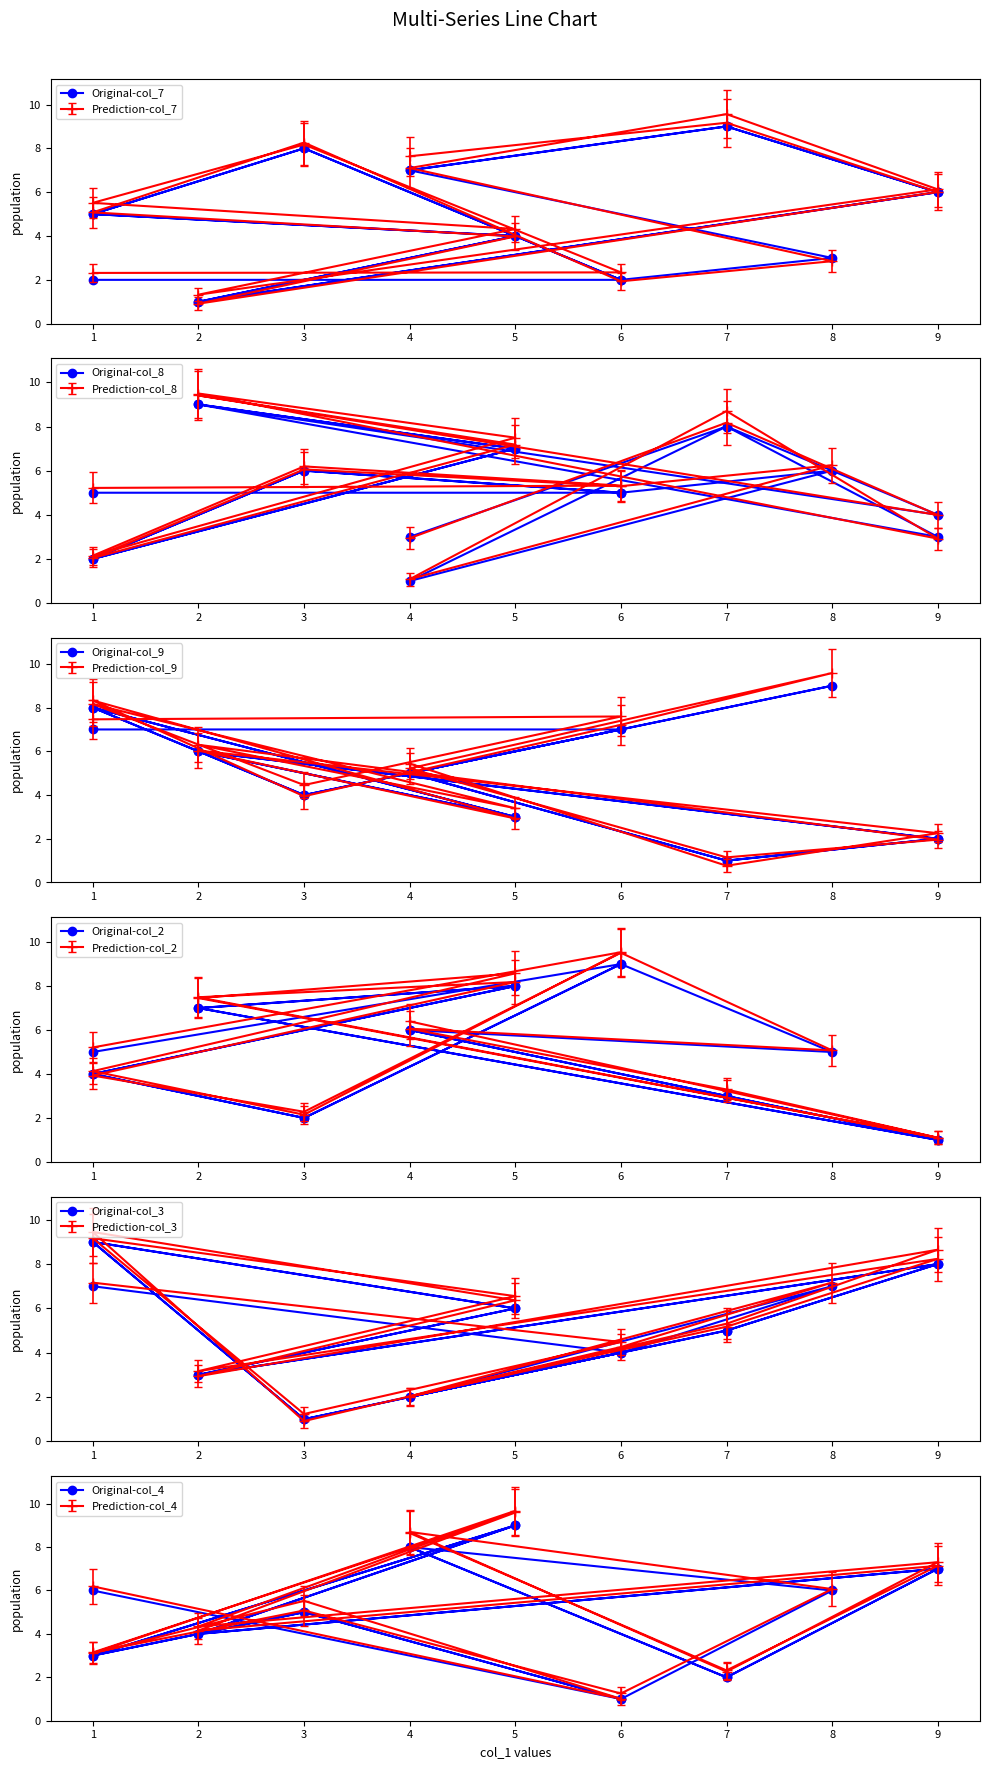

Between which two adjacent categories do Original-col_3 and Original-col_9 first intersect?

2 and 3